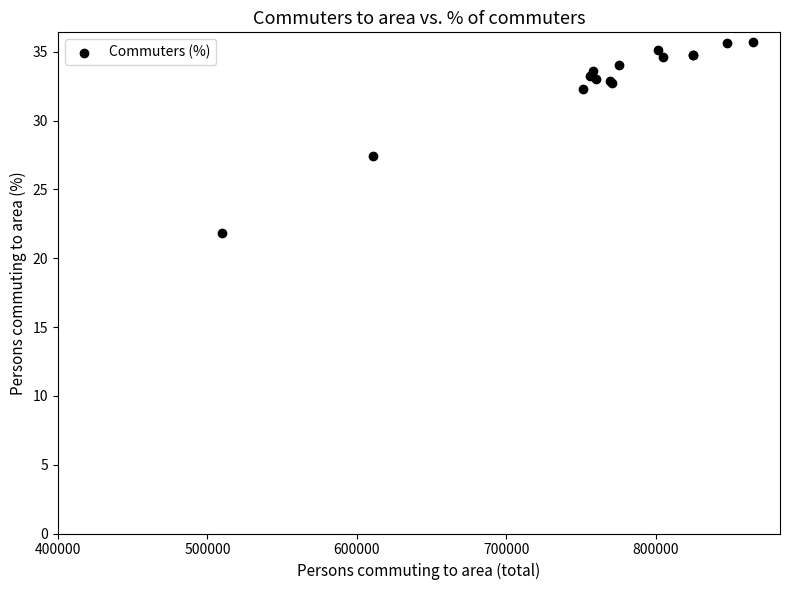

What Y value in the scatter plot is closest to 28?

27.4